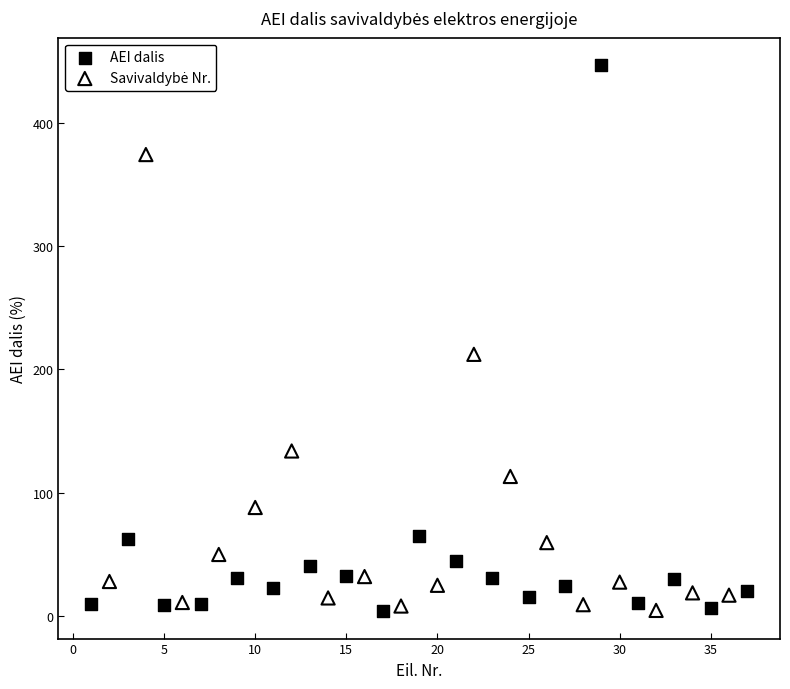

Which series reaches the maximum Y coordinate?

AEI dalis